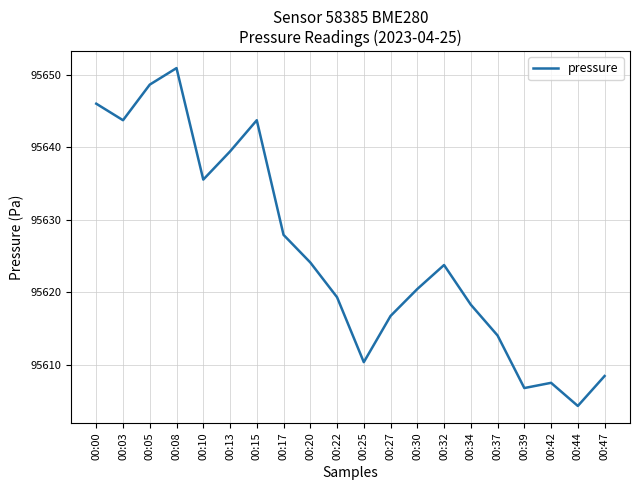

Reading right to left, list all the values displayed in this chart.

95608.5	95604.3	95607.5	95606.8	95614.1	95618.3	95623.8	95620.5	95616.8	95610.4	95619.3	95624.1	95627.9	95643.8	95639.4	95635.6	95650.9	95648.7	95643.8	95646.0